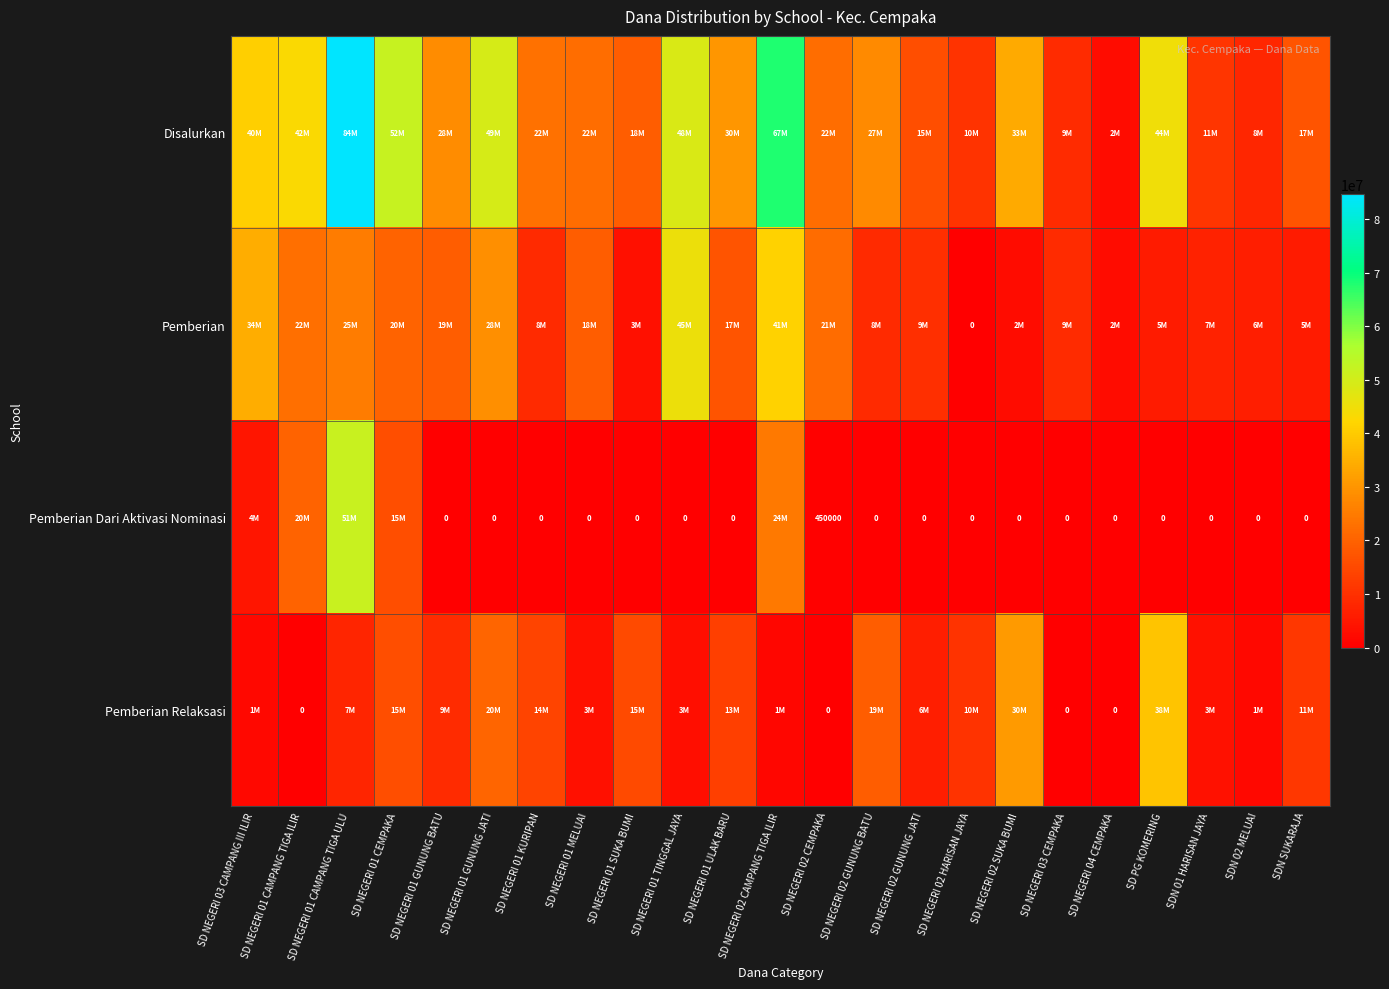

Is it true that Pemberian Dari Aktivasi Nominasi equals 27458587 at SD NEGERI 01 GUNUNG JATI?

False